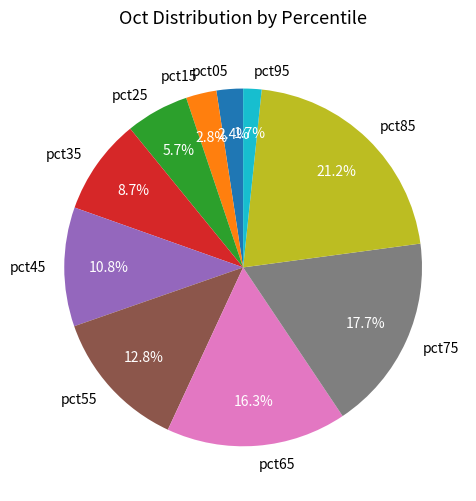

To the nearest percent, what is the difference between the pct85 and pct15 slice percentages?

18%